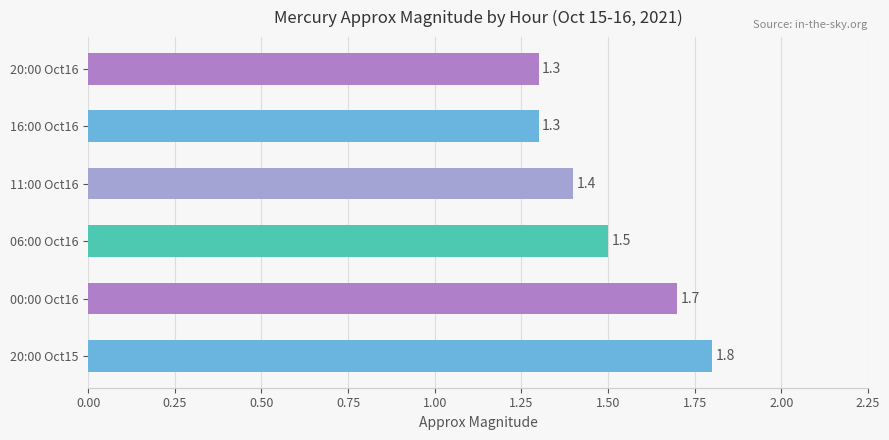

What is the sum of all values?

9.0